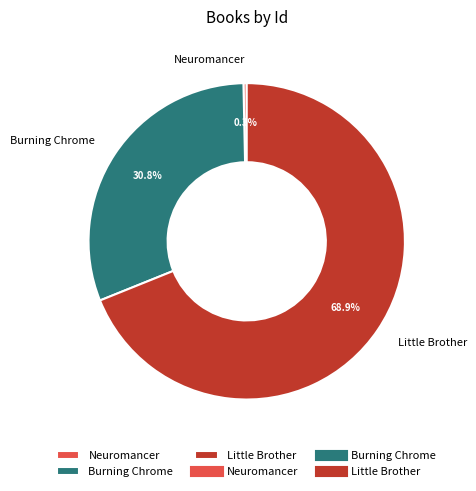

The Neuromancer slice represents 8% of the pie. True or false?

False